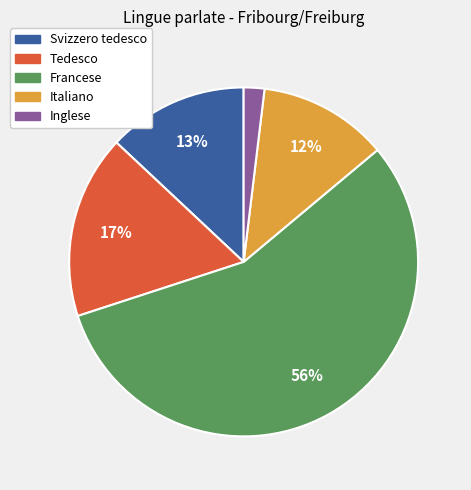

To the nearest percent, what portion does Francese represent?

56%